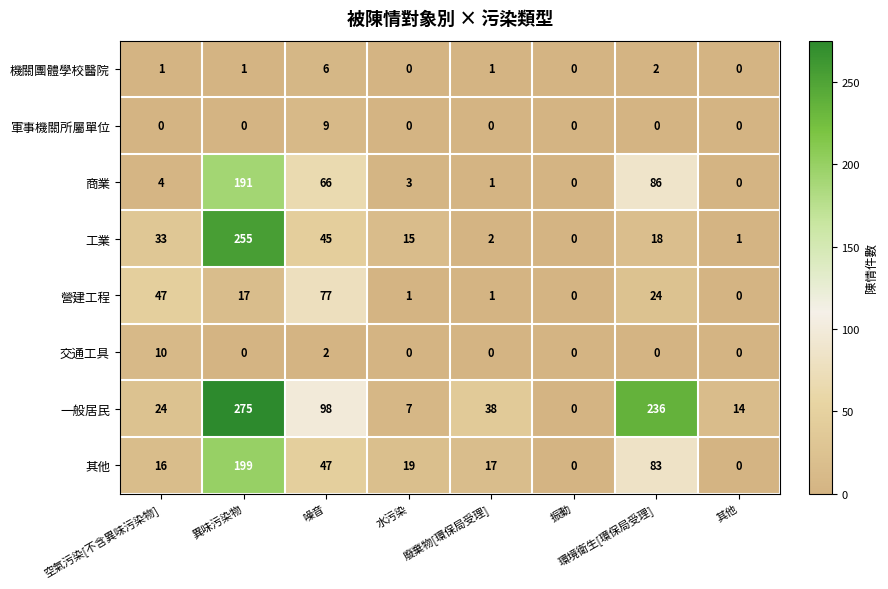

What is the sum of all 機關團體學校醫院 values?

11